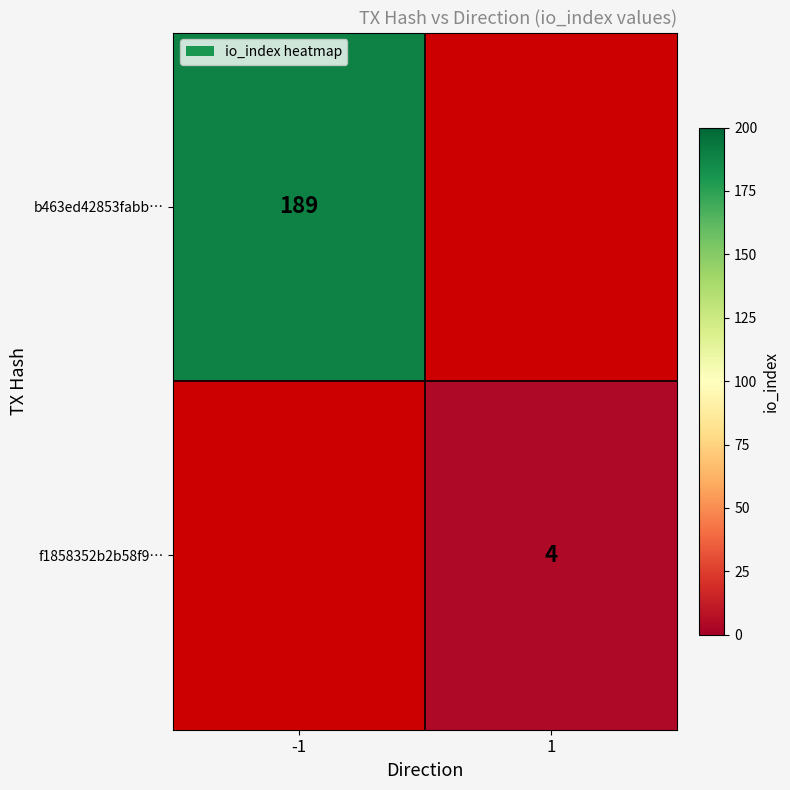

Count the number of categories in the chart.

2